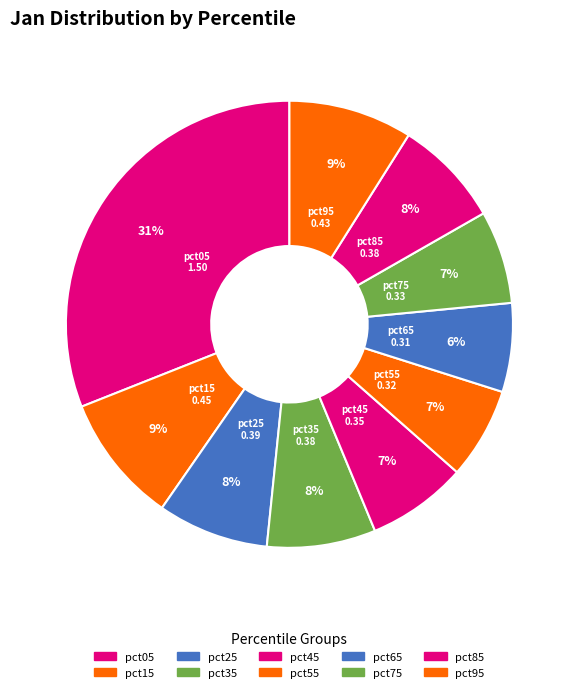

Count the number of slices in the pie.

10